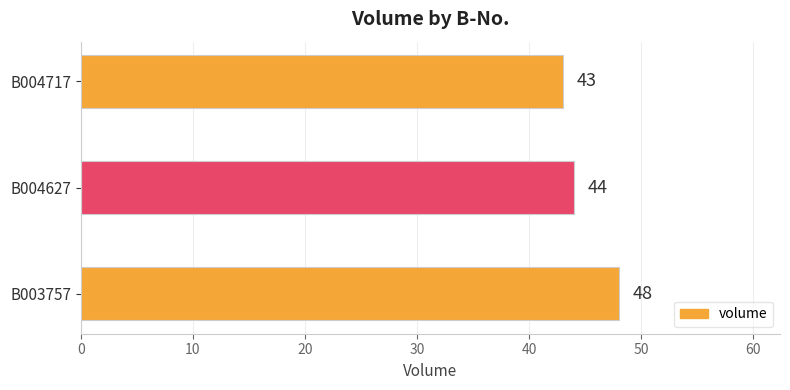

How many values are between 43 and 48?

3